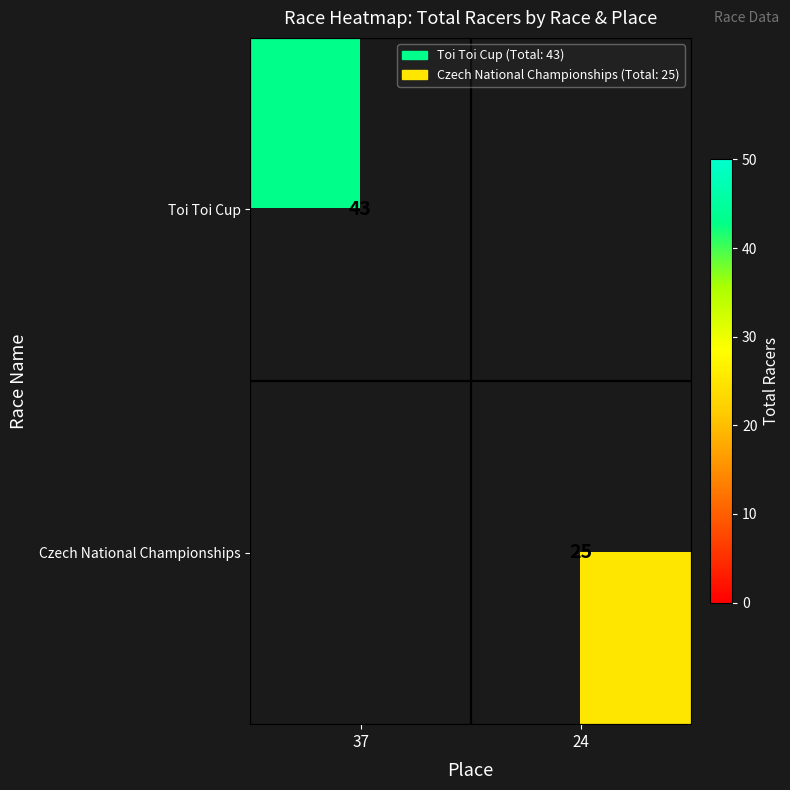

The Czech National Championships series shows 13 at 24. True or false?

False